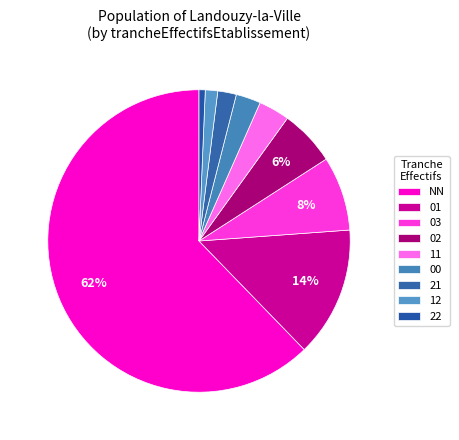

How many segments does this pie chart have?

9